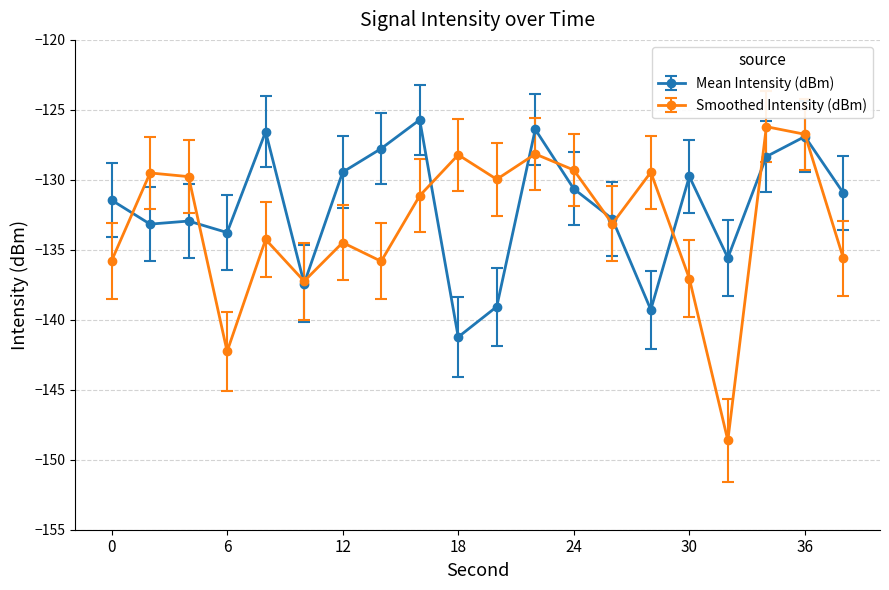

True or false: Smoothed Intensity (dBm) and Mean Intensity (dBm) cross at least once.

True